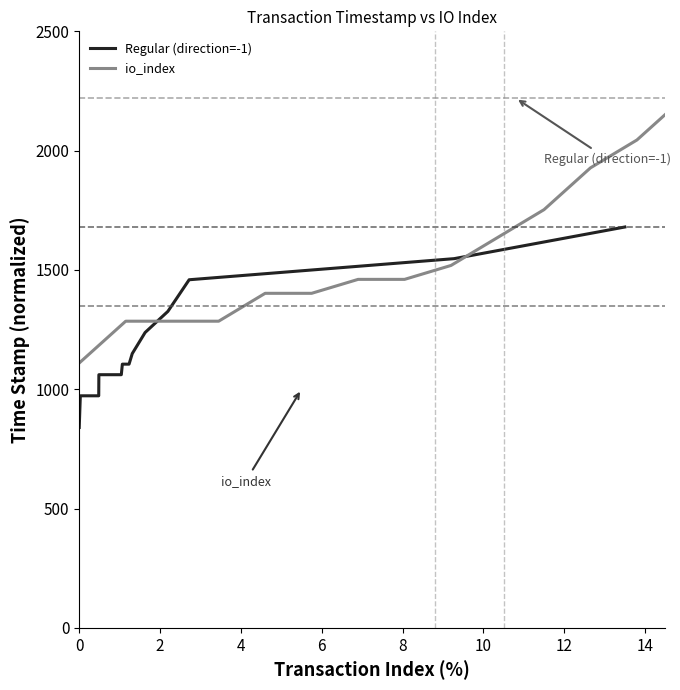

Is this an area chart (filled region under the line)?

No